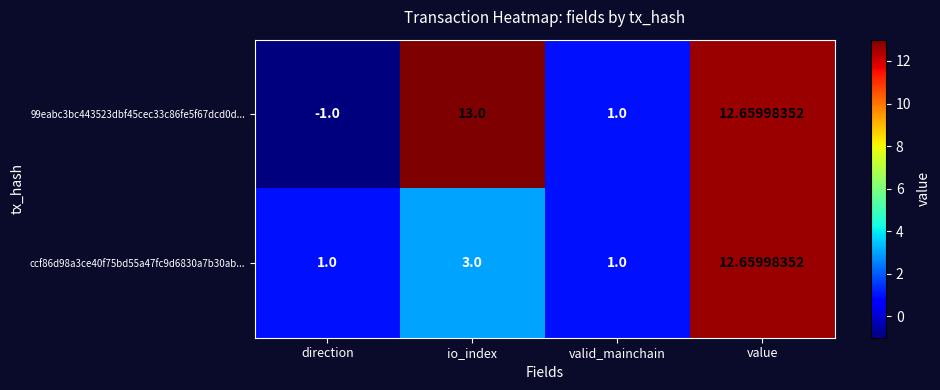

Which label corresponds to the smallest value in the chart?

direction